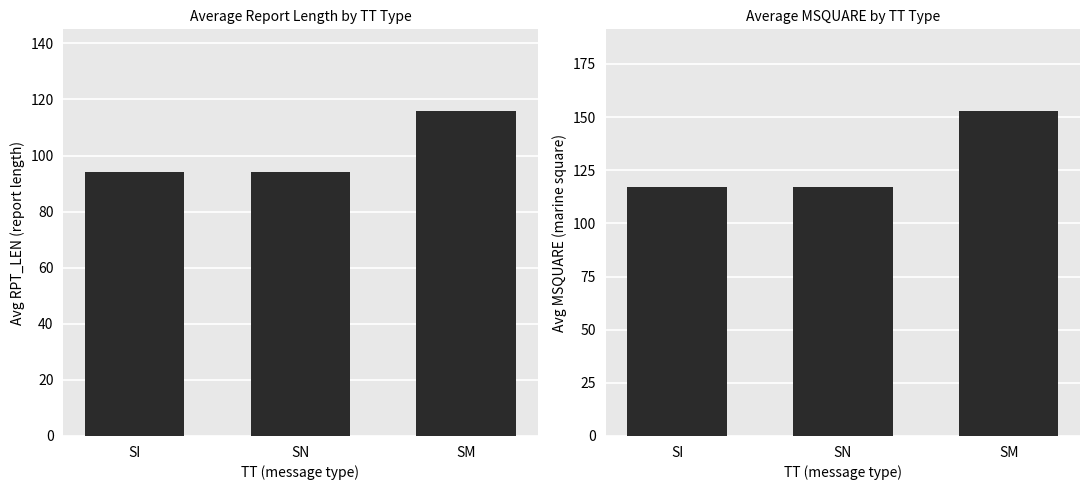

At how many categories does at least one series exceed 112?

3